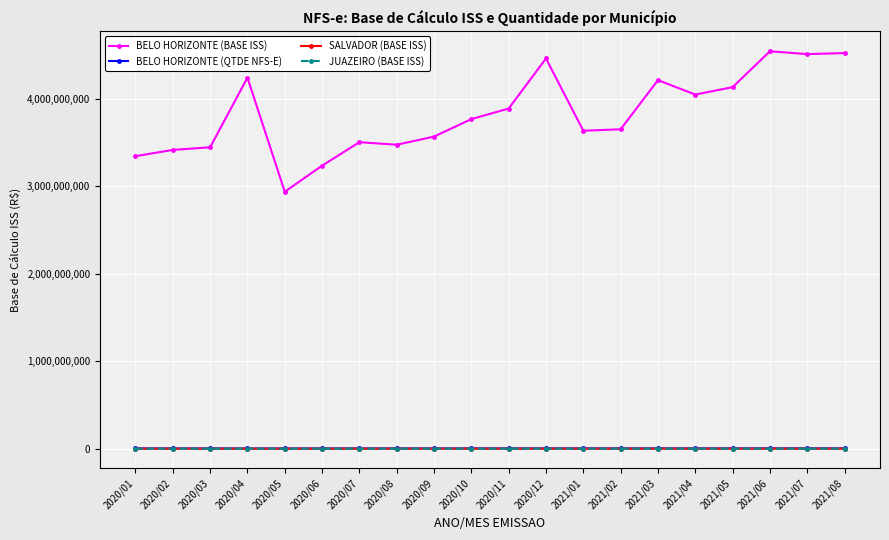

The value of BELO HORIZONTE (BASE ISS) at 2021/04 is 4047757213. True or false?

True